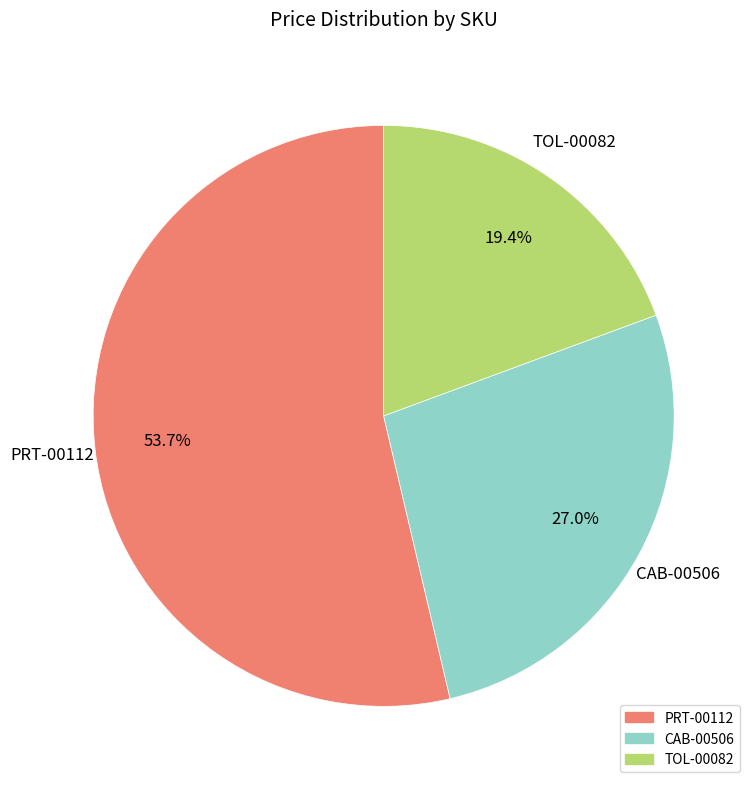

To the nearest percent, what percentage of the pie is PRT-00112?

54%